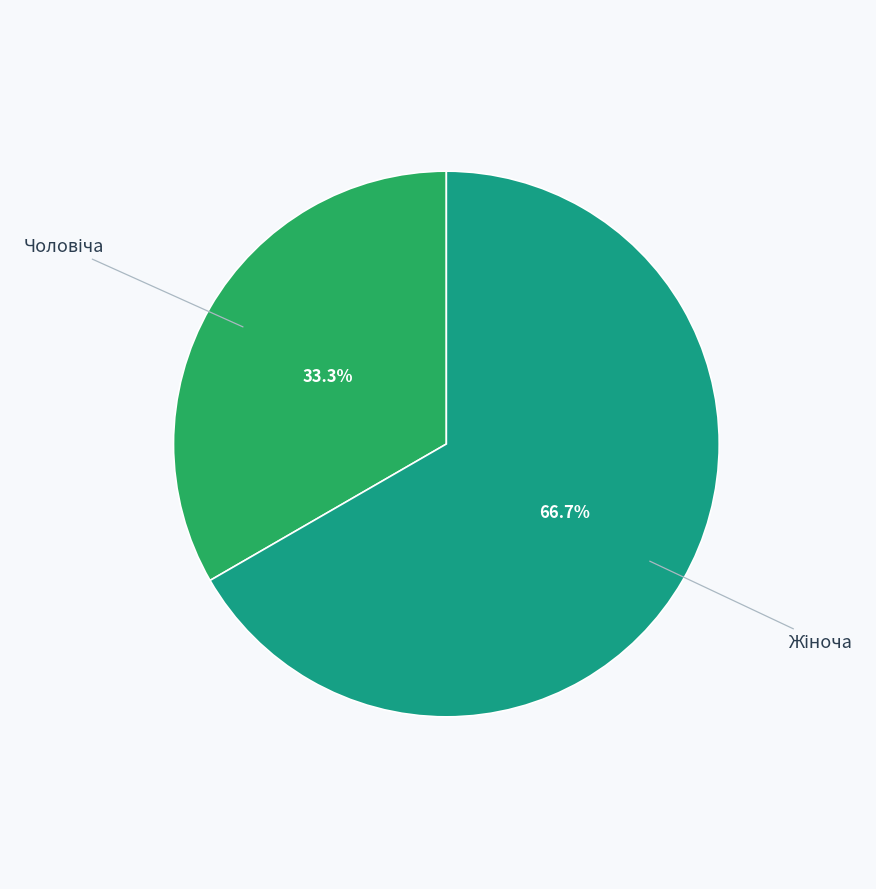

Does any single category account for the majority?

Yes